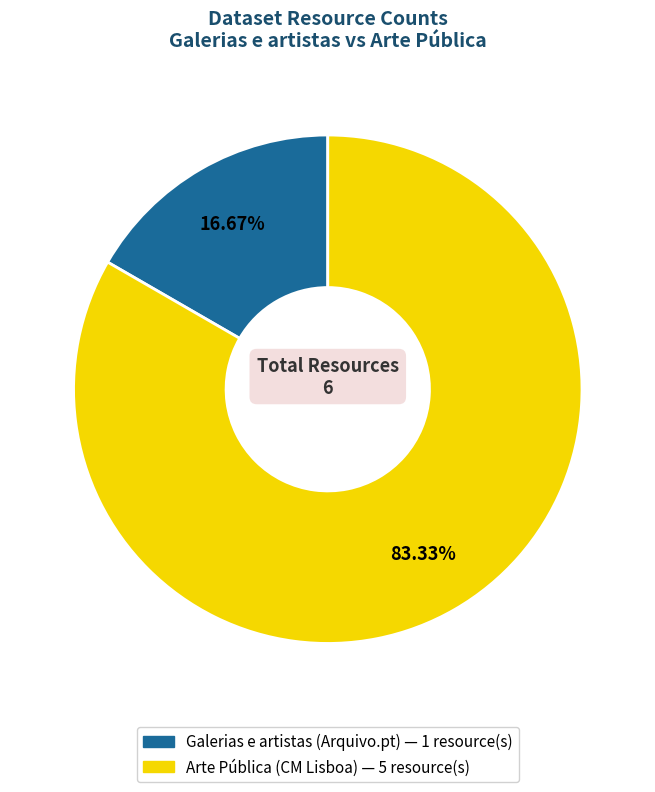

Is there any slice that represents more than half of the pie?

Yes